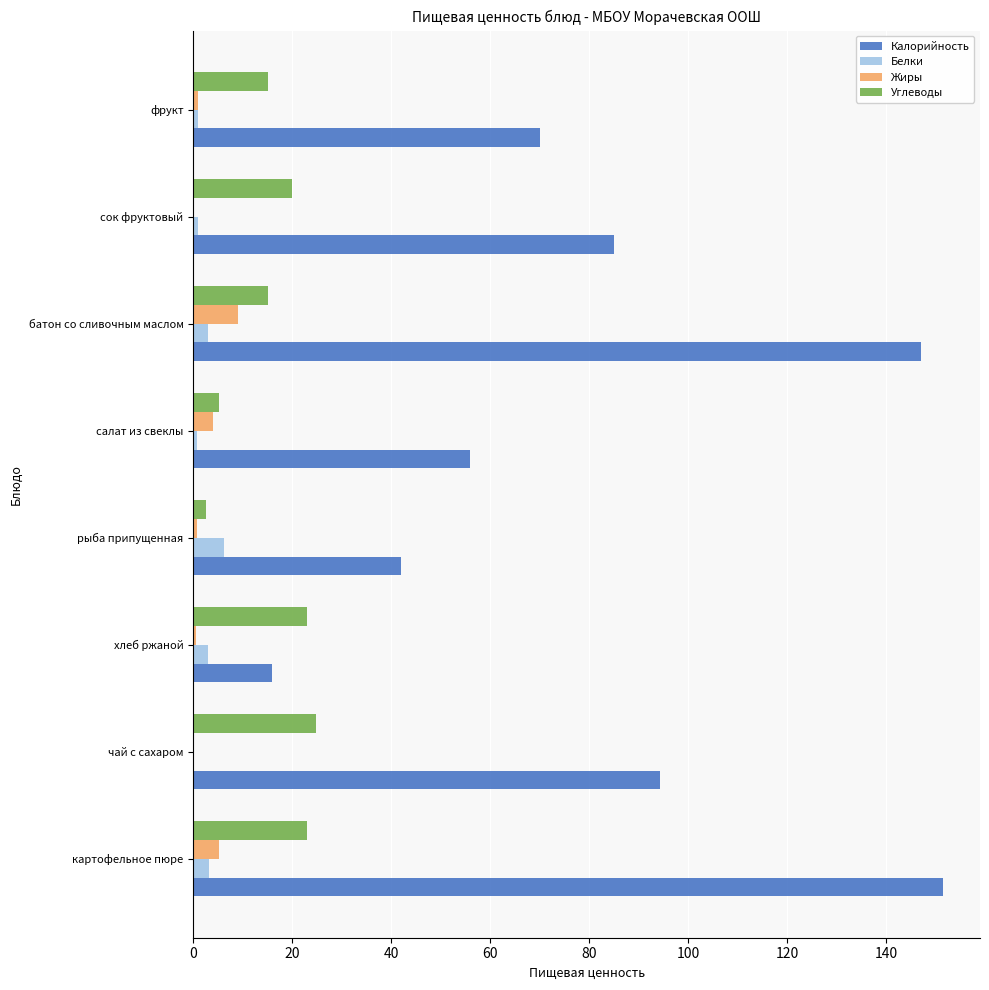

What is the greatest value displayed?

151.4